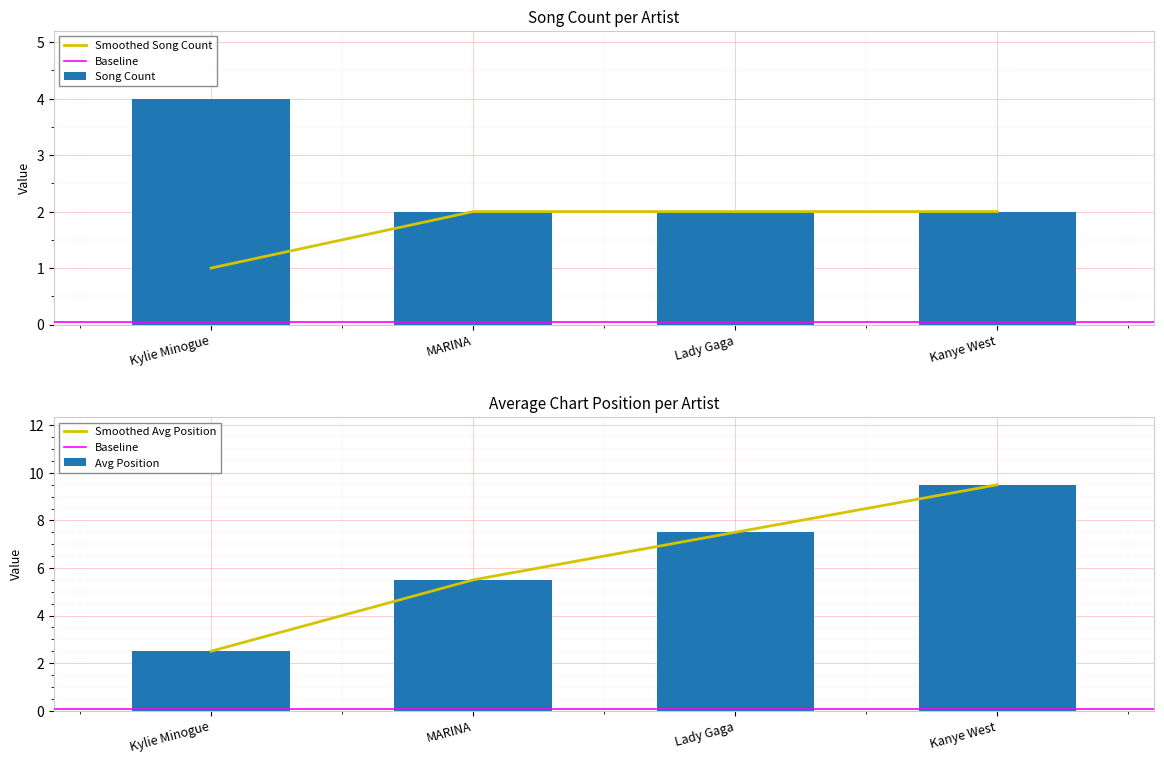

List the labels in order of Song Count value, smallest first.

Kylie Minogue, MARINA, Lady Gaga, Kanye West